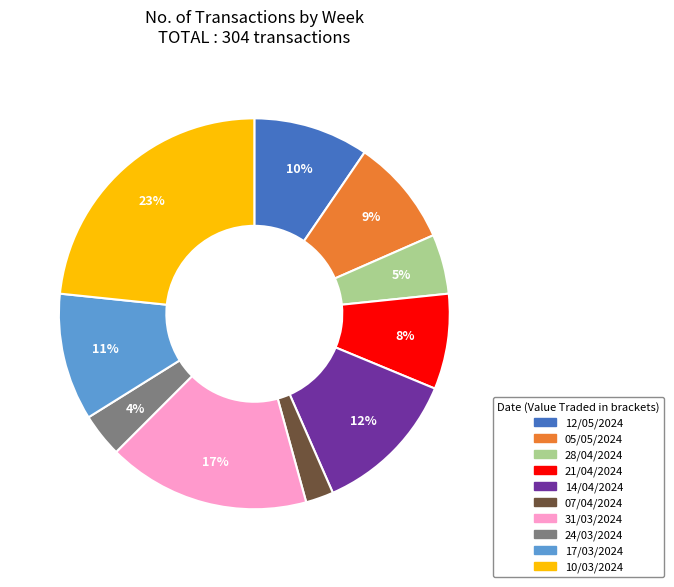

The 05/05/2024 slice represents 9% of the pie. True or false?

True